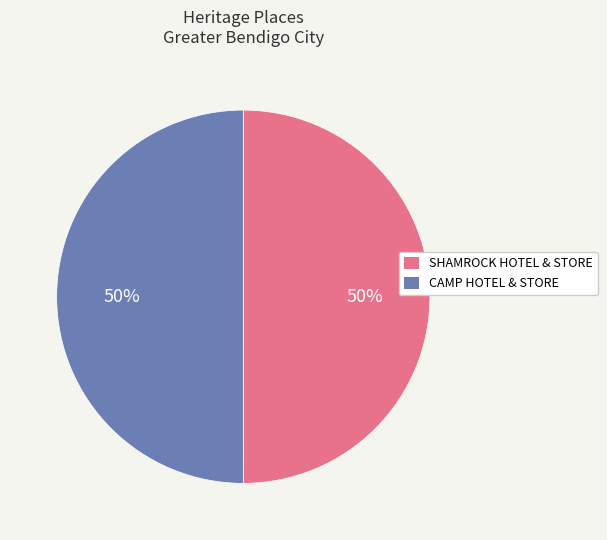

To the nearest percent, what is the average slice percentage?

50%